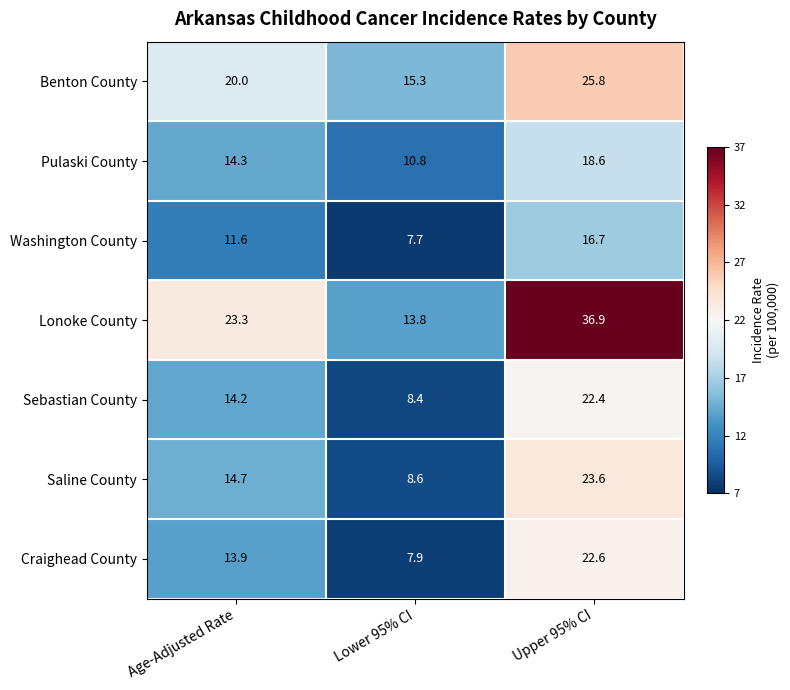

What is the sum of all Saline County values?

46.9